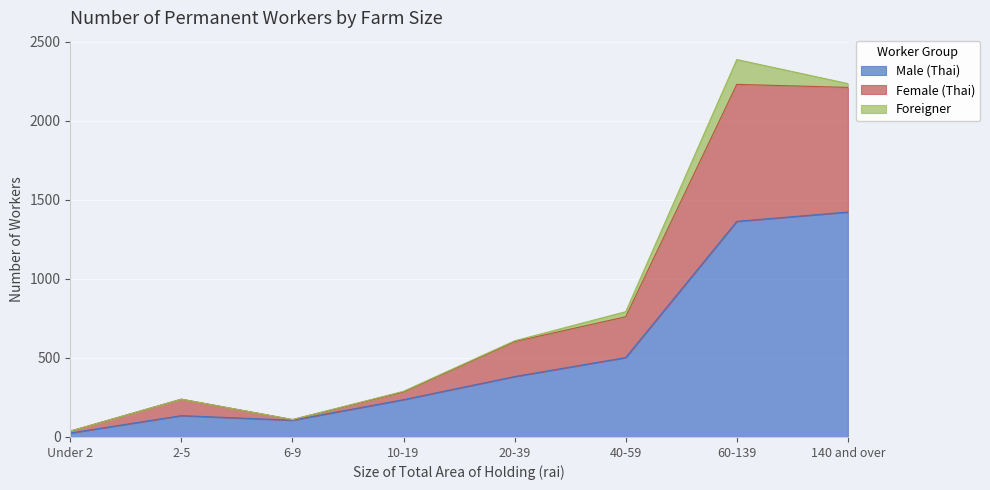

What is the maximum value for Male (Thai)?

1422